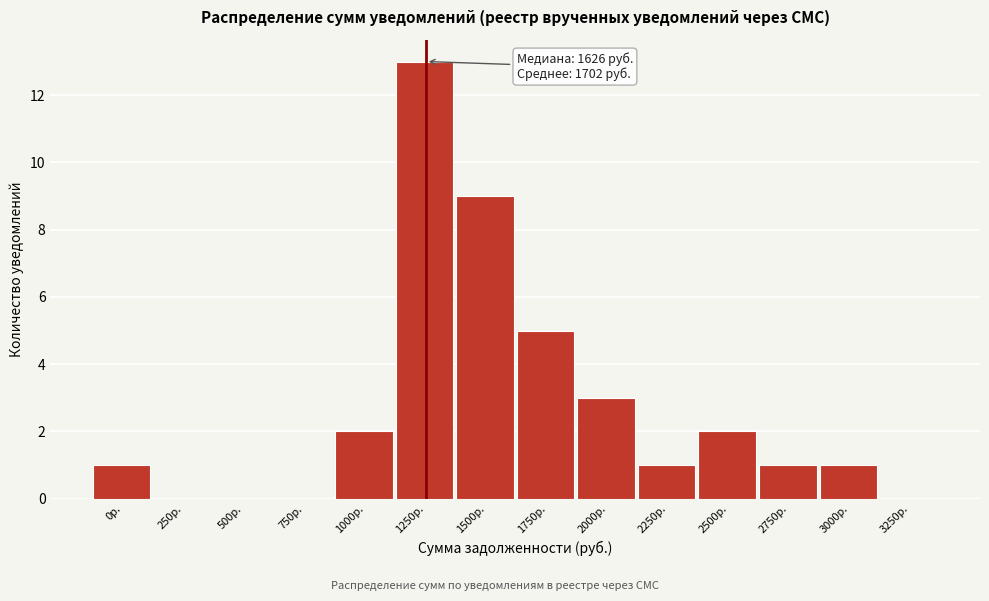

Reading right to left, what are all the values shown in this chart?

3250р.=0	3000р.=1	2750р.=1	2500р.=2	2250р.=1	2000р.=3	1750р.=5	1500р.=9	1250р.=13	1000р.=2	750р.=0	500р.=0	250р.=0	0р.=1